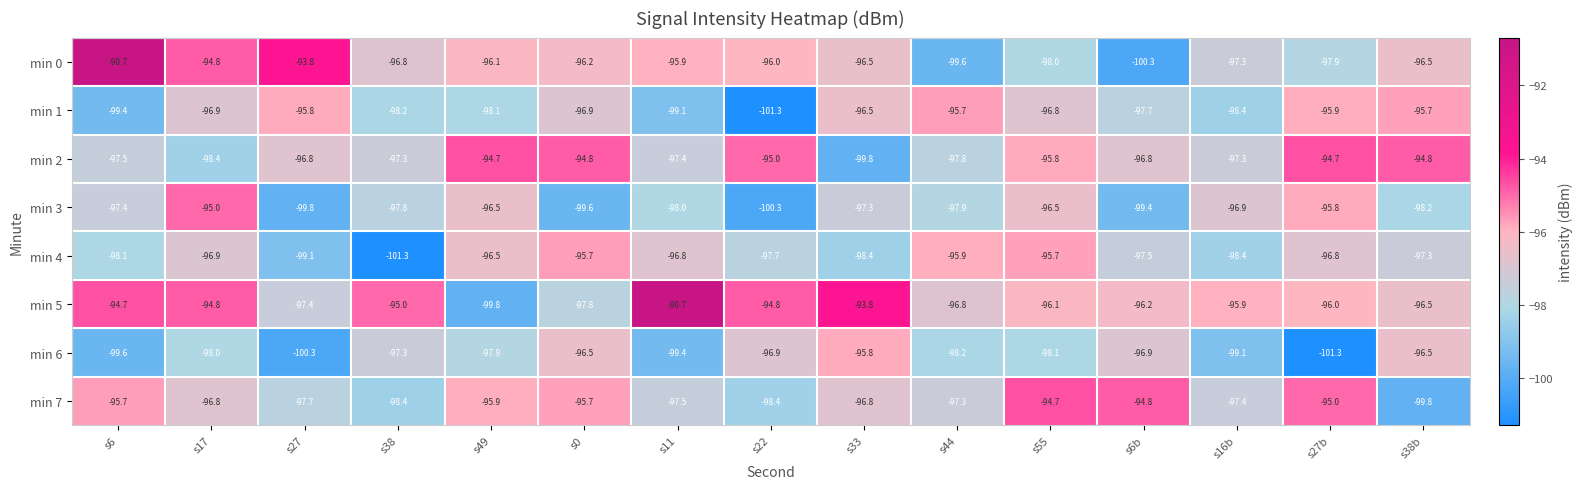

Is it true that min 3 equals -96.5 at s55?

True